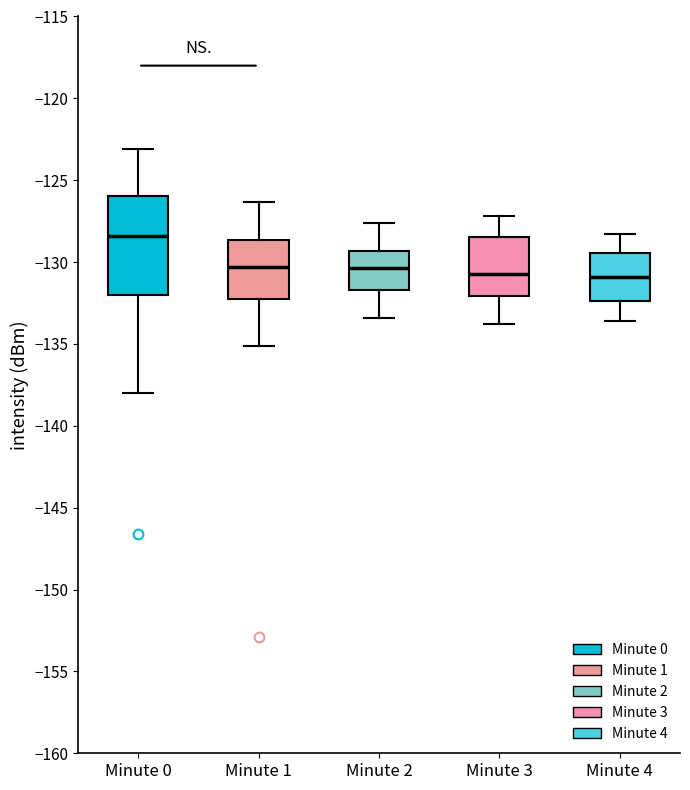

Which box is the tallest, from its lower edge to its upper edge?

Minute 0